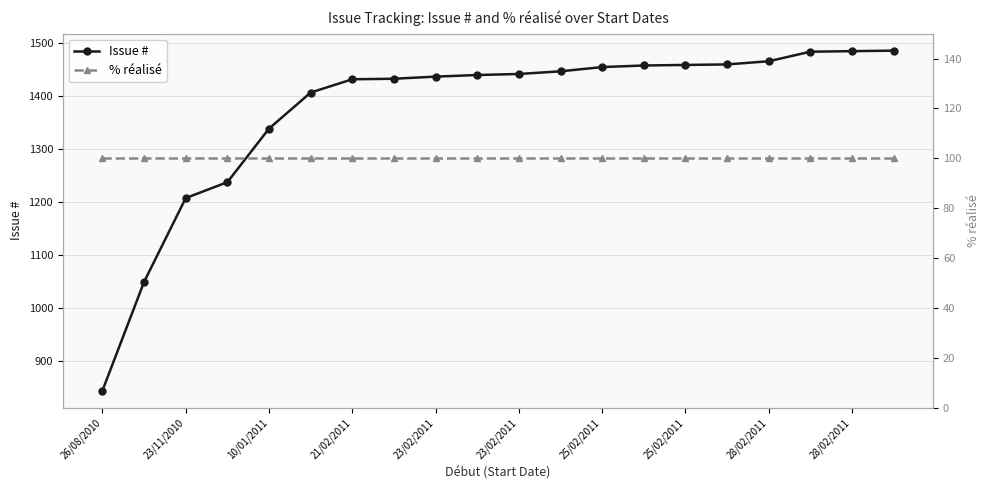

What is the greatest value displayed?

1486